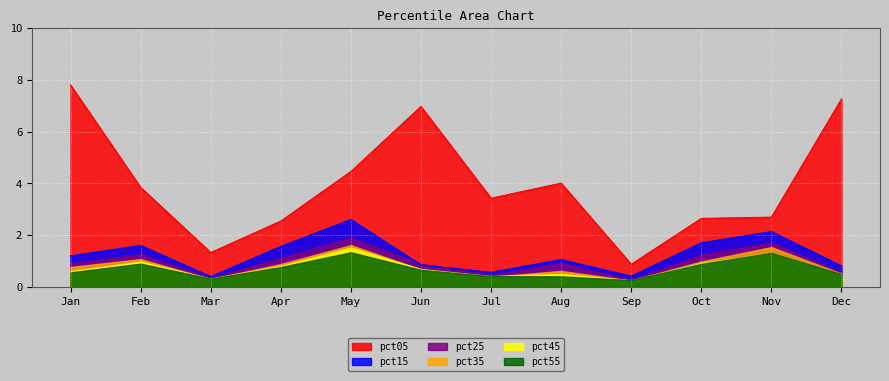

Where is pct35 nearest to the value 0?

Sep